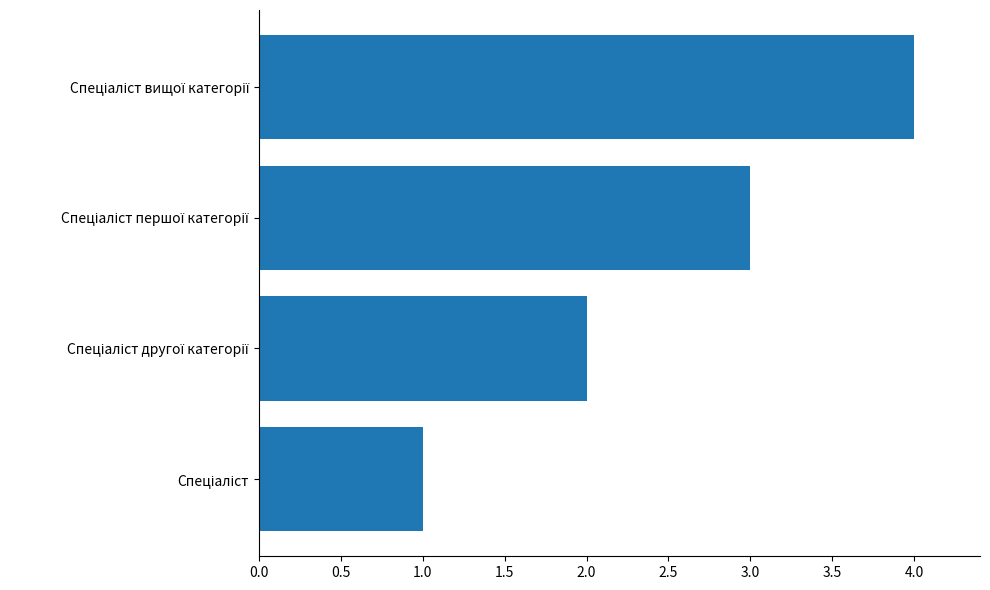

What is the sum of all values?

10